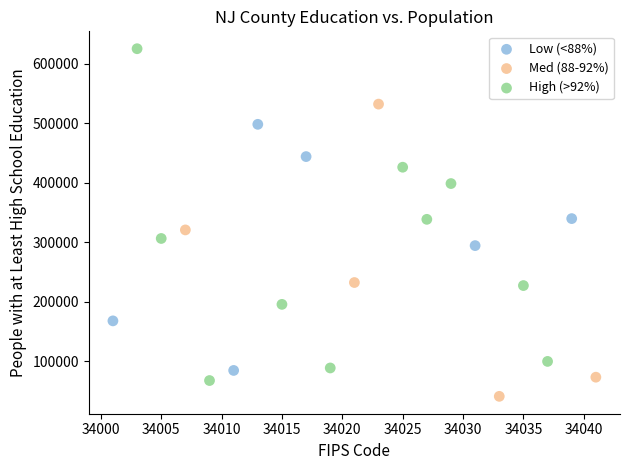

Which series has the largest Y range (max minus min)?

High (>92%)